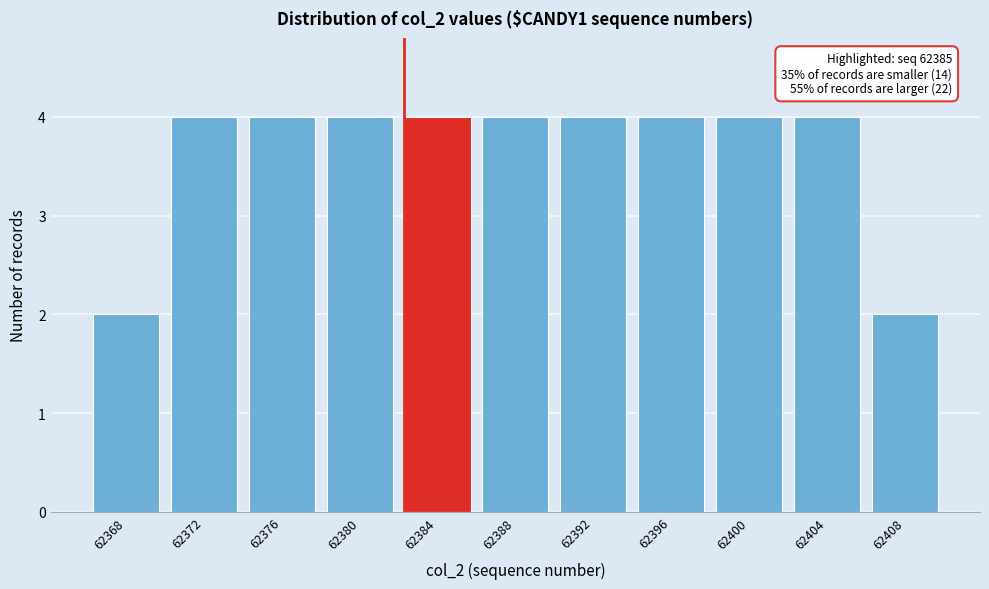

Reading right to left, extract all data points from this chart.

62408=2	62404=4	62400=4	62396=4	62392=4	62388=4	62384=4	62380=4	62376=4	62372=4	62368=2